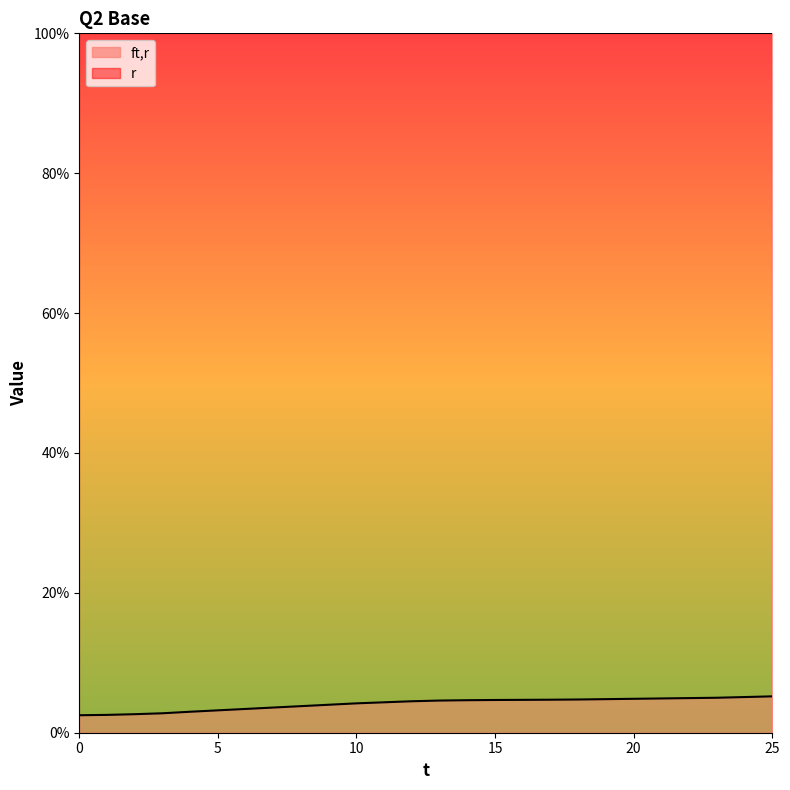

Reading right to left, transcribe all the data shown in this chart.

25=0.1	24=0.1	23=0.1	22=0.0	21=0.0	20=0.0	19=0.0	18=0.0	17=0.0	16=0.0	15=0.0	14=0.0	13=0.0	12=0.0	11=0.0	10=0.0	9=0.0	8=0.0	7=0.0	6=0.0	5=0.0	4=0.0	3=0.0	2=0.0	1=0.0	0=0.0